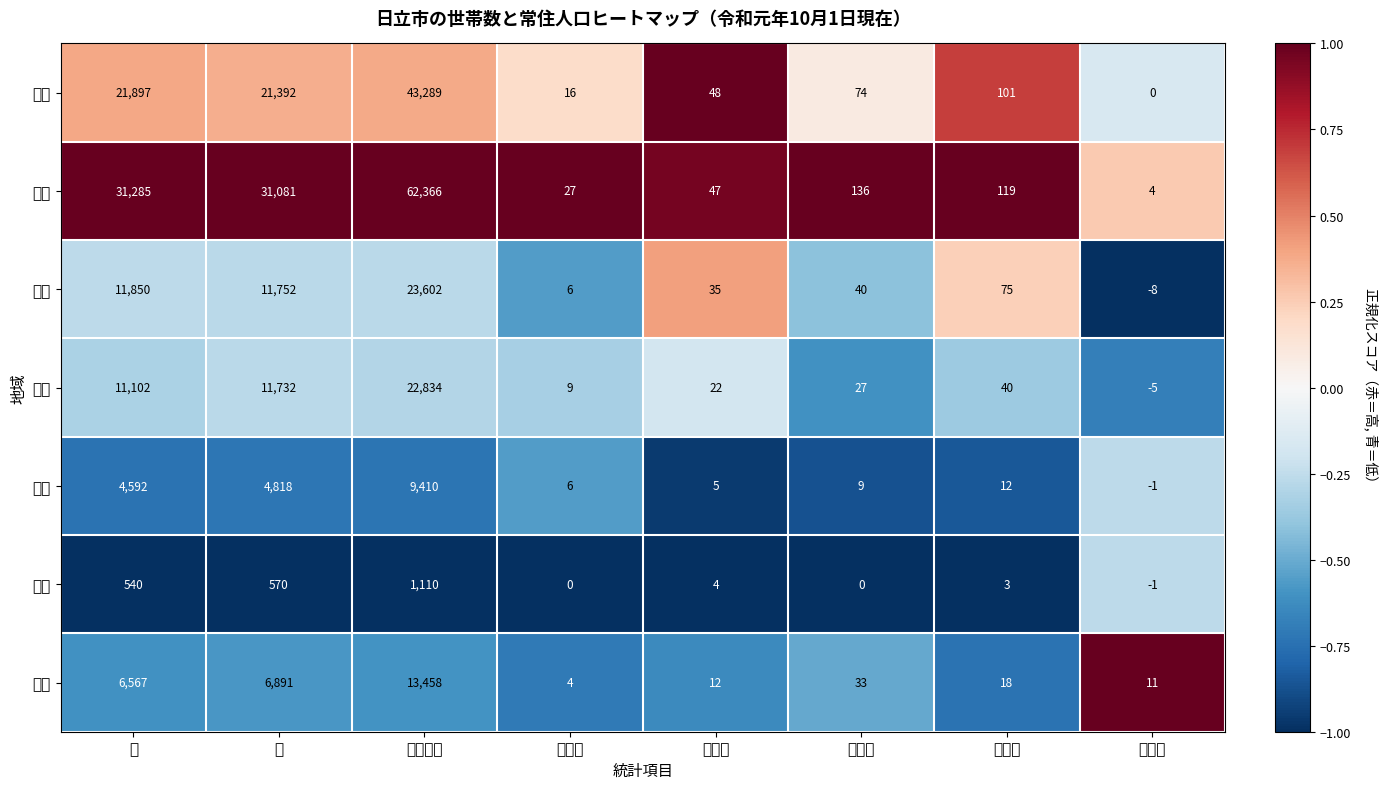

Reading right to left, transcribe all the data shown in this chart.

本庁: 転居計=0.0	転出計=101.0	転入計=74.0	死亡計=48.0	出生計=16.0	常住人口=43289.0	女=21392.0	男=21897.0
多賀: 転居計=4.0	転出計=119.0	転入計=136.0	死亡計=47.0	出生計=27.0	常住人口=62366.0	女=31081.0	男=31285.0
南部: 転居計=-8.0	転出計=75.0	転入計=40.0	死亡計=35.0	出生計=6.0	常住人口=23602.0	女=11752.0	男=11850.0
日高: 転居計=-5.0	転出計=40.0	転入計=27.0	死亡計=22.0	出生計=9.0	常住人口=22834.0	女=11732.0	男=11102.0
豊浦: 転居計=-1.0	転出計=12.0	転入計=9.0	死亡計=5.0	出生計=6.0	常住人口=9410.0	女=4818.0	男=4592.0
西部: 転居計=-1.0	転出計=3.0	転入計=0.0	死亡計=4.0	出生計=0.0	常住人口=1110.0	女=570.0	男=540.0
十王: 転居計=11.0	転出計=18.0	転入計=33.0	死亡計=12.0	出生計=4.0	常住人口=13458.0	女=6891.0	男=6567.0